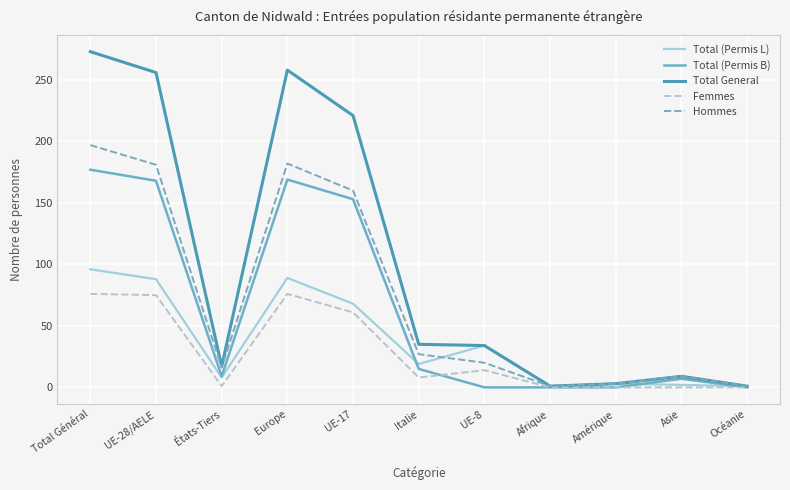

The value of Total (Permis L) at Europe is 145. True or false?

False